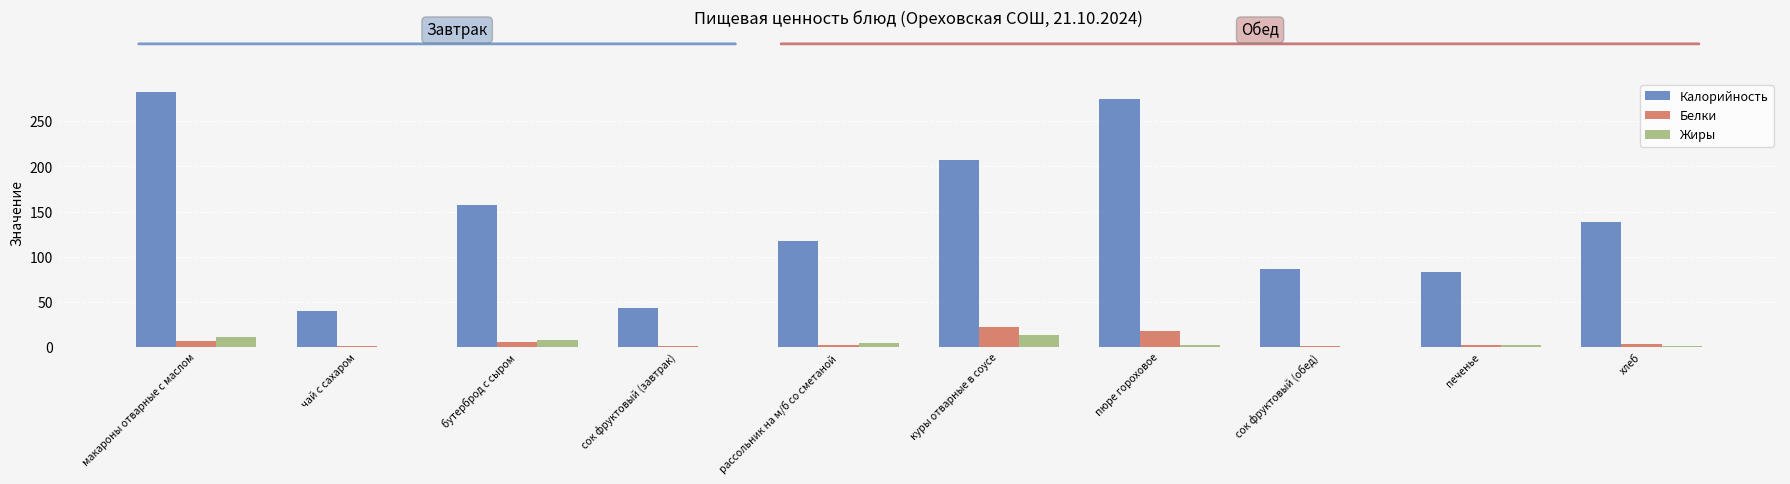

Which series changed the most between куры отварные в соусе and печенье?

Калорийность